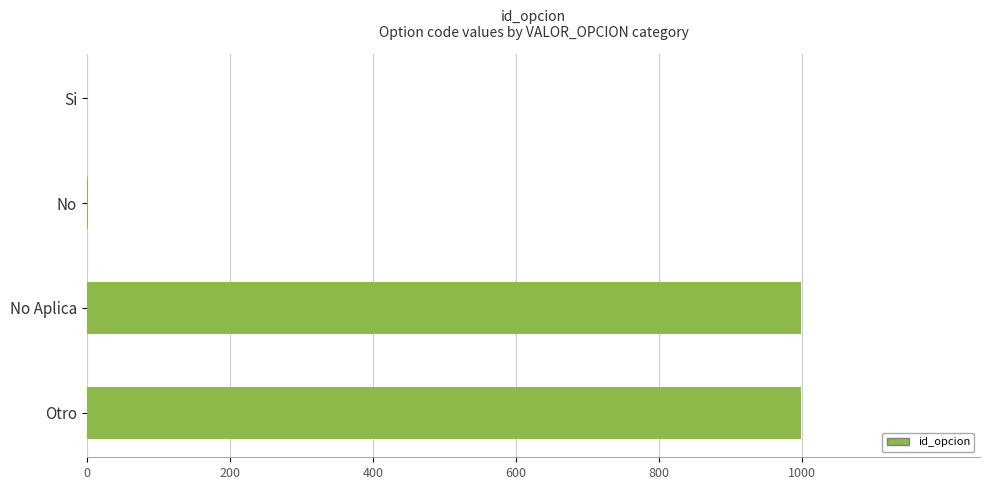

True or false: the data shows -511 at Si.

False